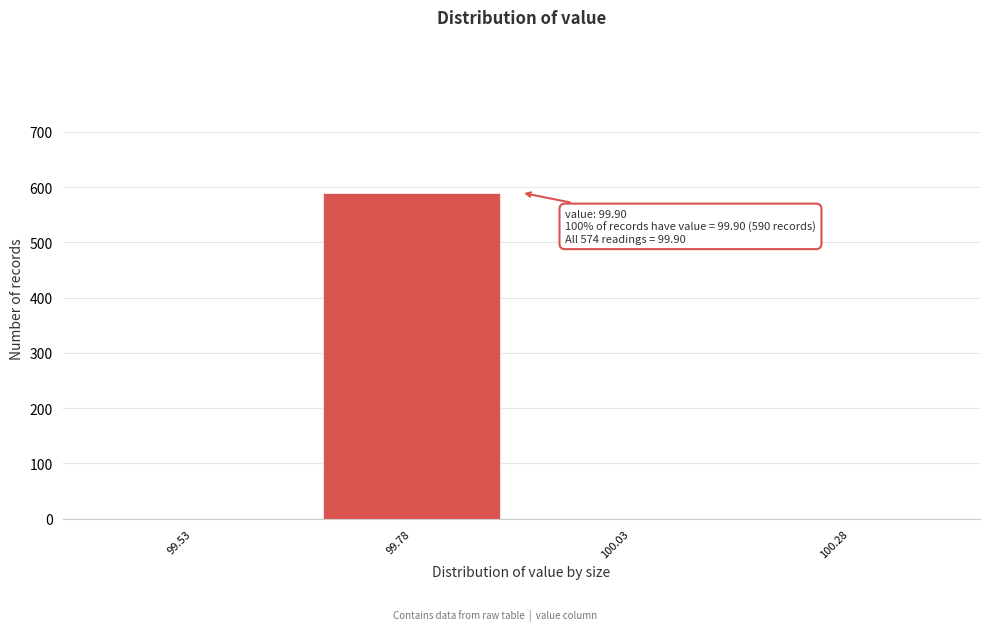

Reading left to right, list all the values displayed in this chart.

99.53=0	99.78=590	100.03=0	100.28=0